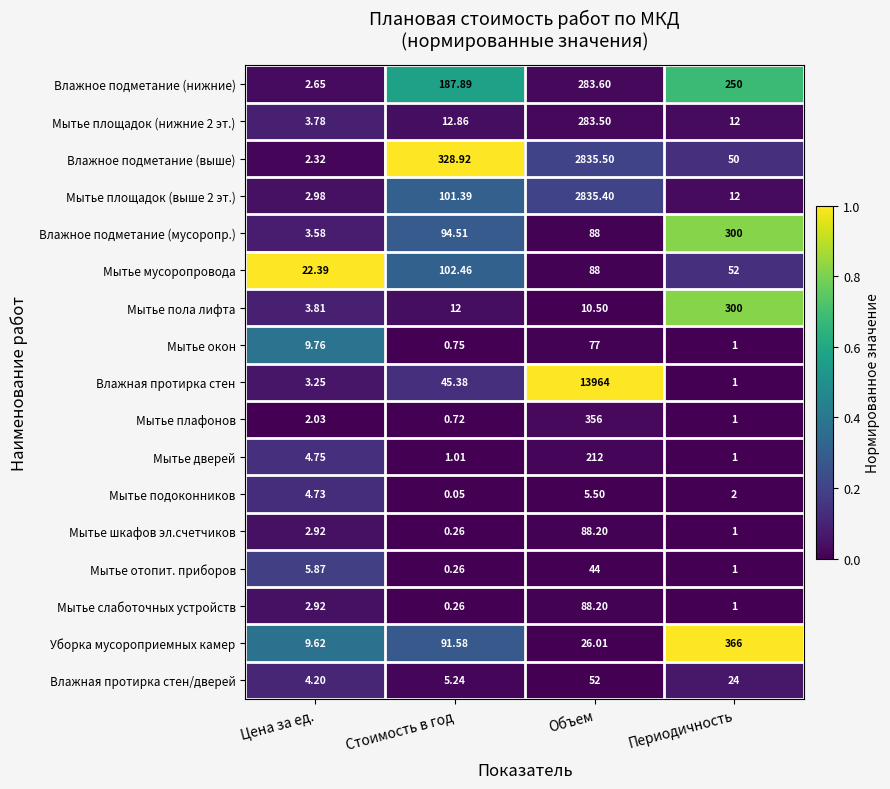

At which label does Влажное подметание (выше) first exceed 328?

Стоимость в год